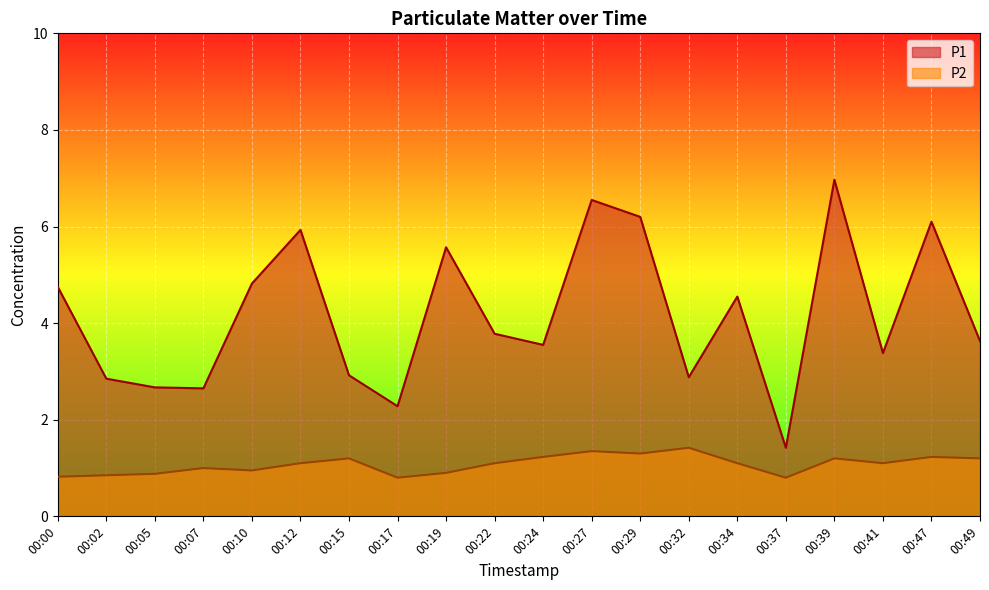

Which category has the highest value in the P1 series?

00:39